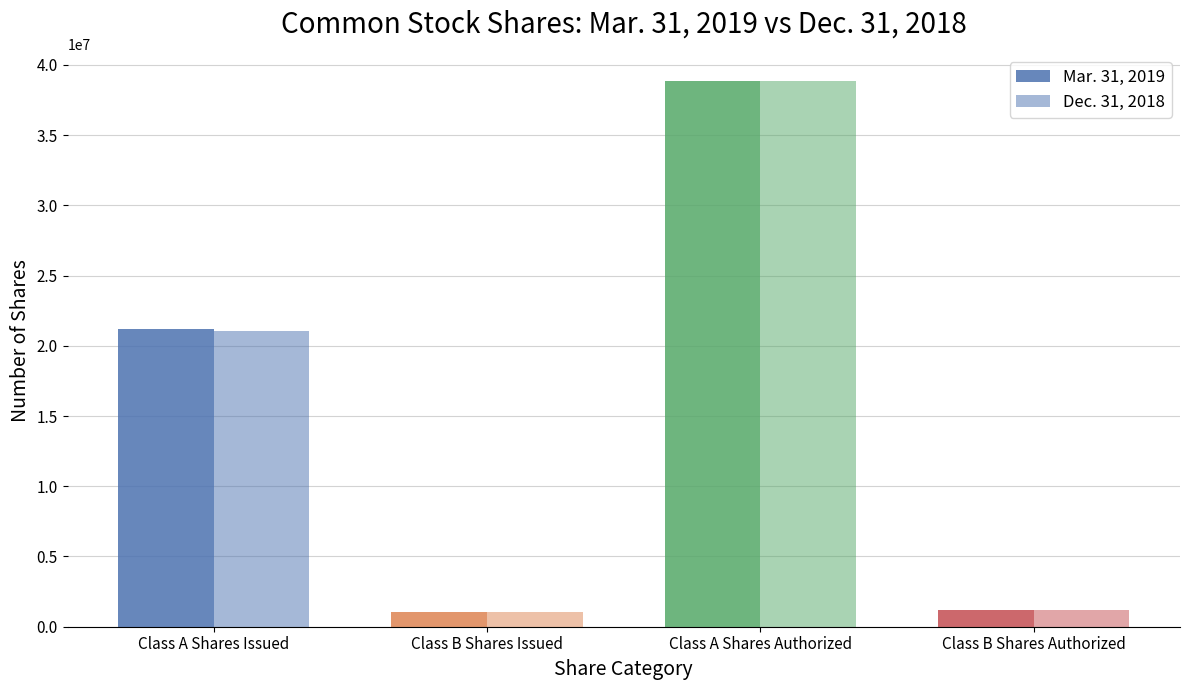

What is the highest value of the Dec. 31, 2018 series?

38838884